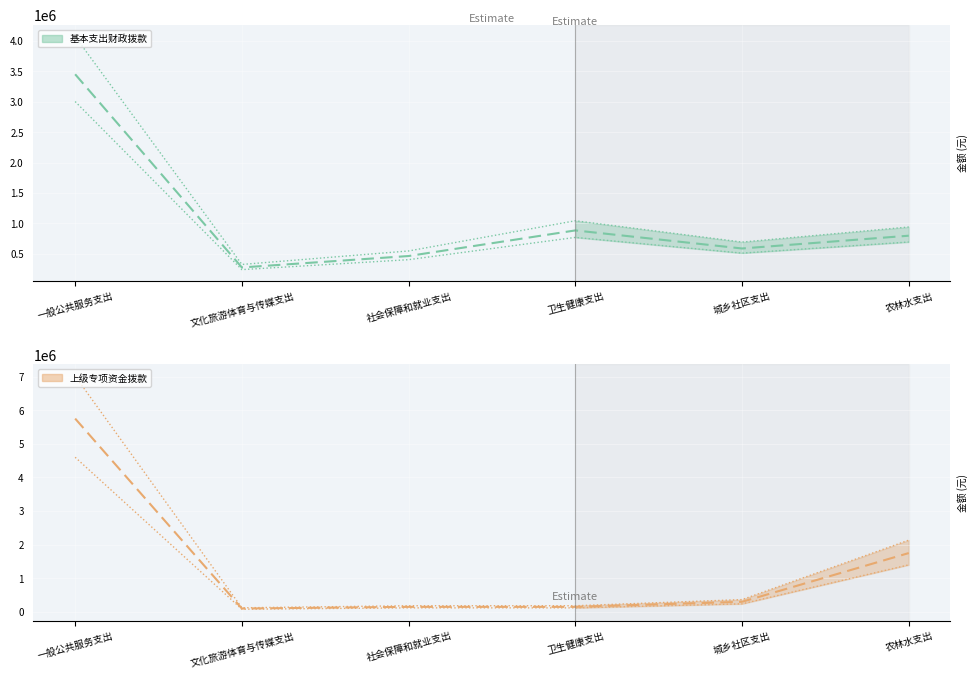

What position from the right is 城乡社区支出?

2